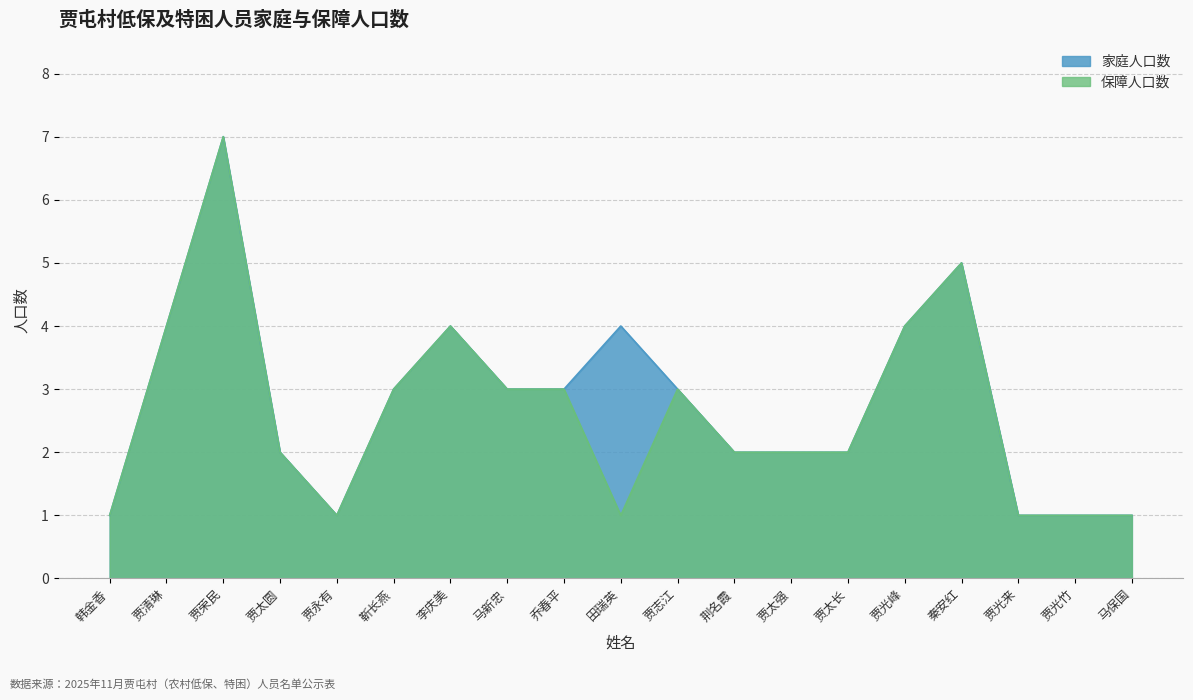

How many 保障人口数 values are between 1 and 4?

17